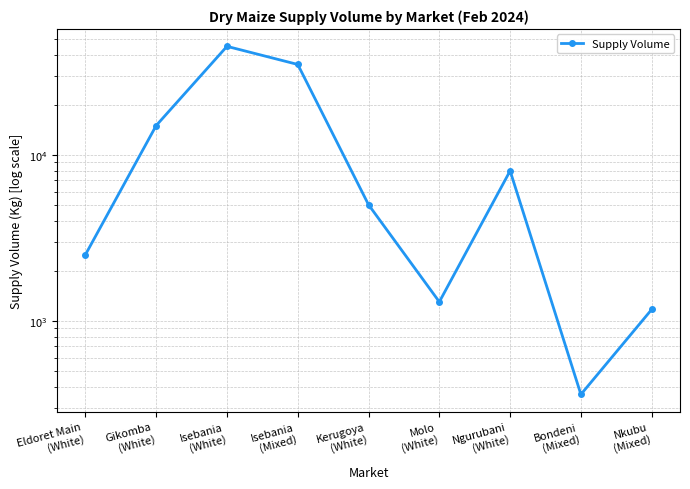

Count the number of categories in the chart.

9